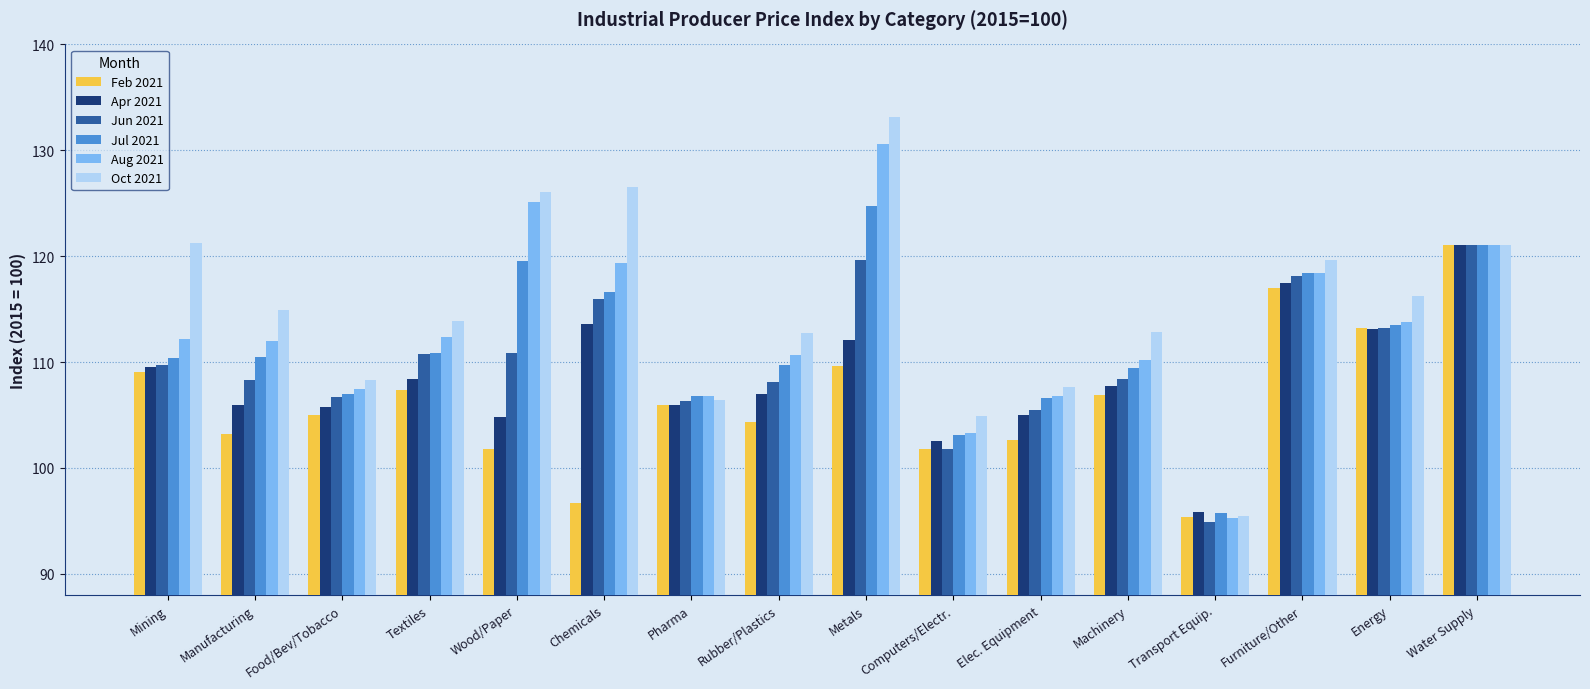

Rank the series by their average value, from lowest to highest.

Feb 2021, Apr 2021, Jun 2021, Jul 2021, Aug 2021, Oct 2021